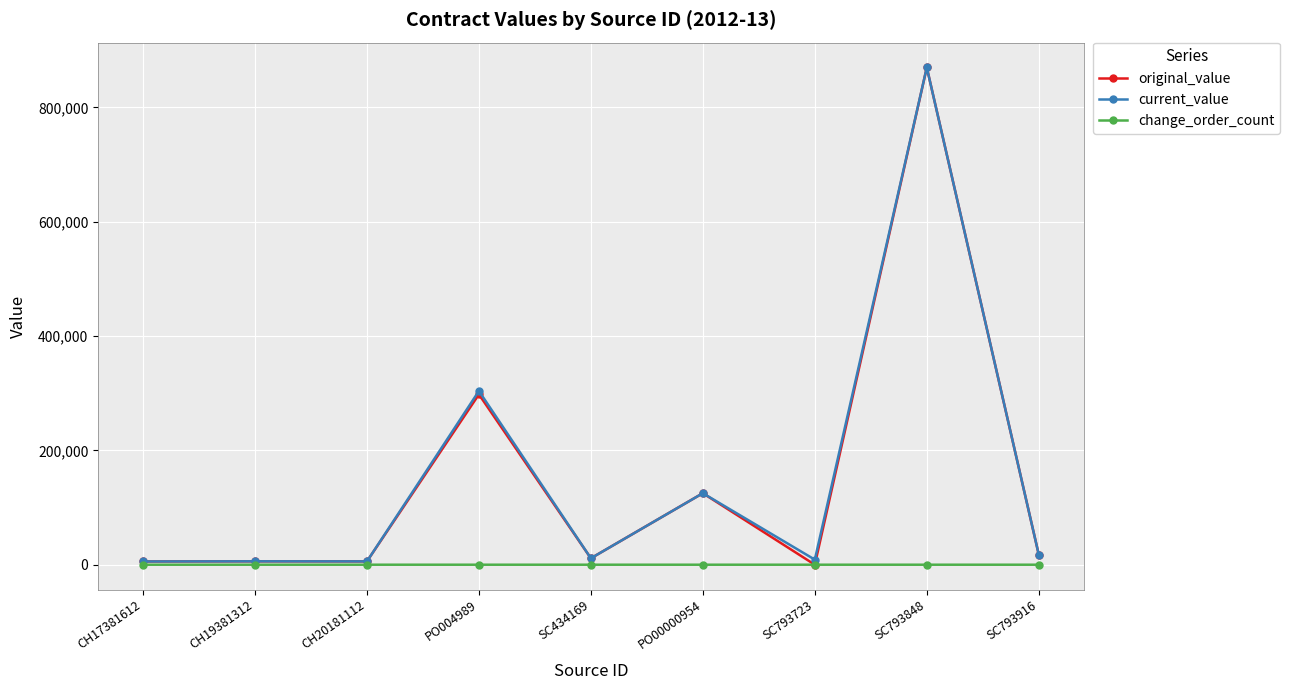

The current_value series shows 125099.0 at PO00000954. True or false?

True